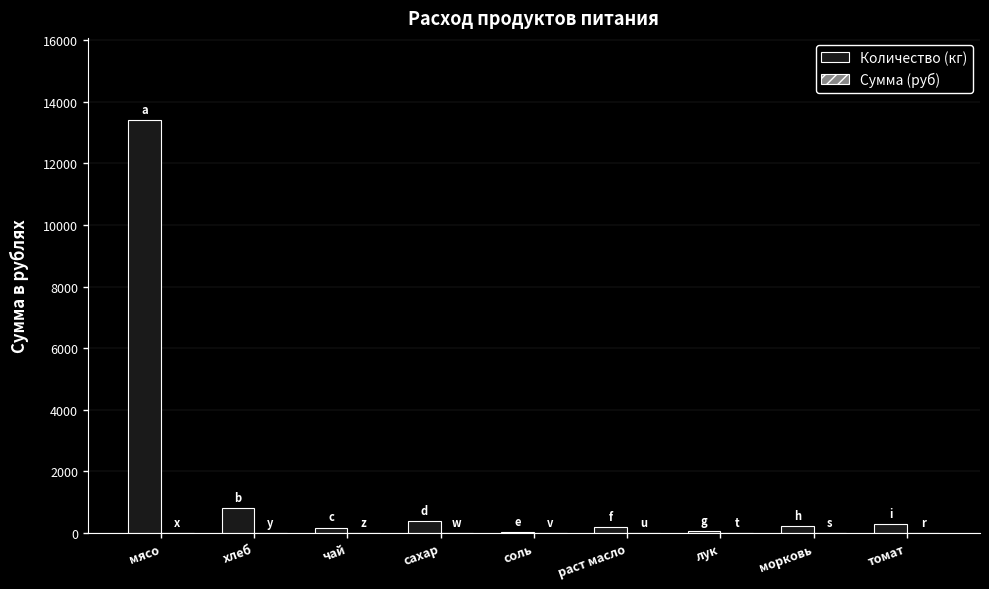

At which category is the sum across all series the highest?

мясо